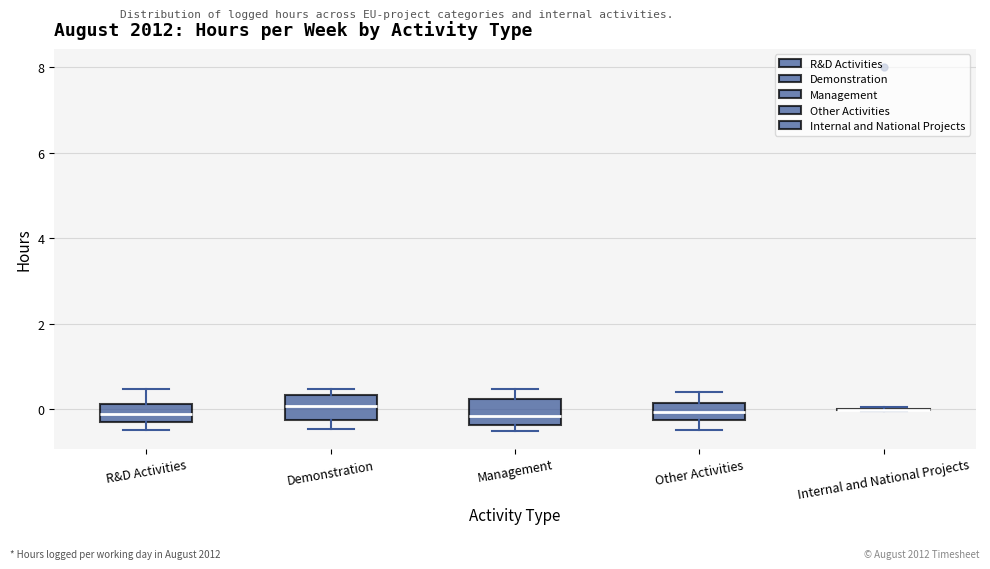

Reading left to right, read every box against the y-axis: the position of its median line, the range the box covers, and the ends of its whiskers. The values are not printed on the chart, so give them approximately, as read against the axis.

R&D Activities: median 0.0, box -0.4 to 0.2, whiskers -0.4 (just below the box's lower edge) to 0.4
Demonstration: median 0.0, box -0.2 to 0.4, whiskers -0.4 to 0.4 (just above the box's upper edge)
Management: median -0.2, box -0.4 to 0.2, whiskers -0.4 (just below the box's lower edge) to 0.4
Other Activities: median 0.0, box -0.2 to 0.2, whiskers -0.4 to 0.4
Internal and National Projects: box collapsed to a line at 0.0, whiskers 0.0 to 0.0